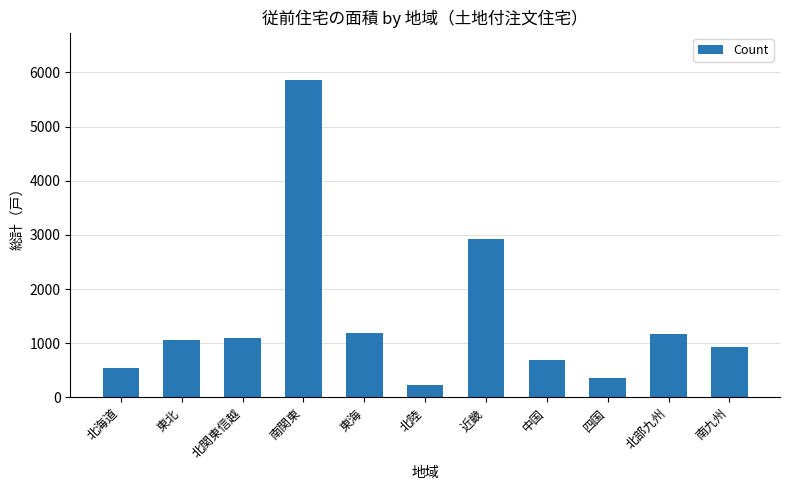

What is the sum of the values at 北陸 and 東北?

1276